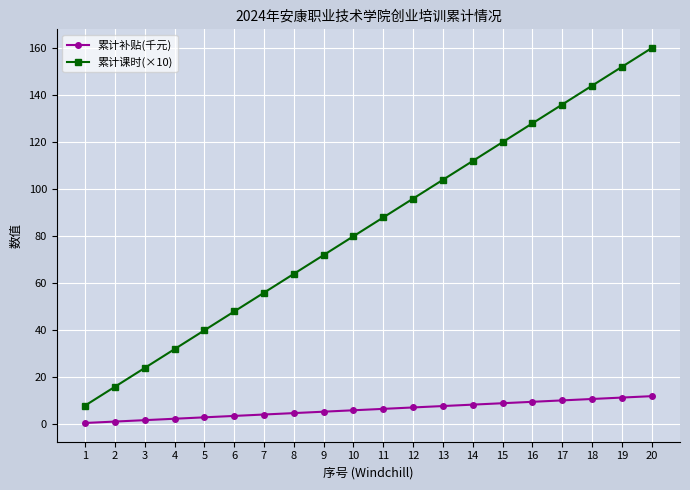

What is the spread (max minus min) of values at 6?

44.4